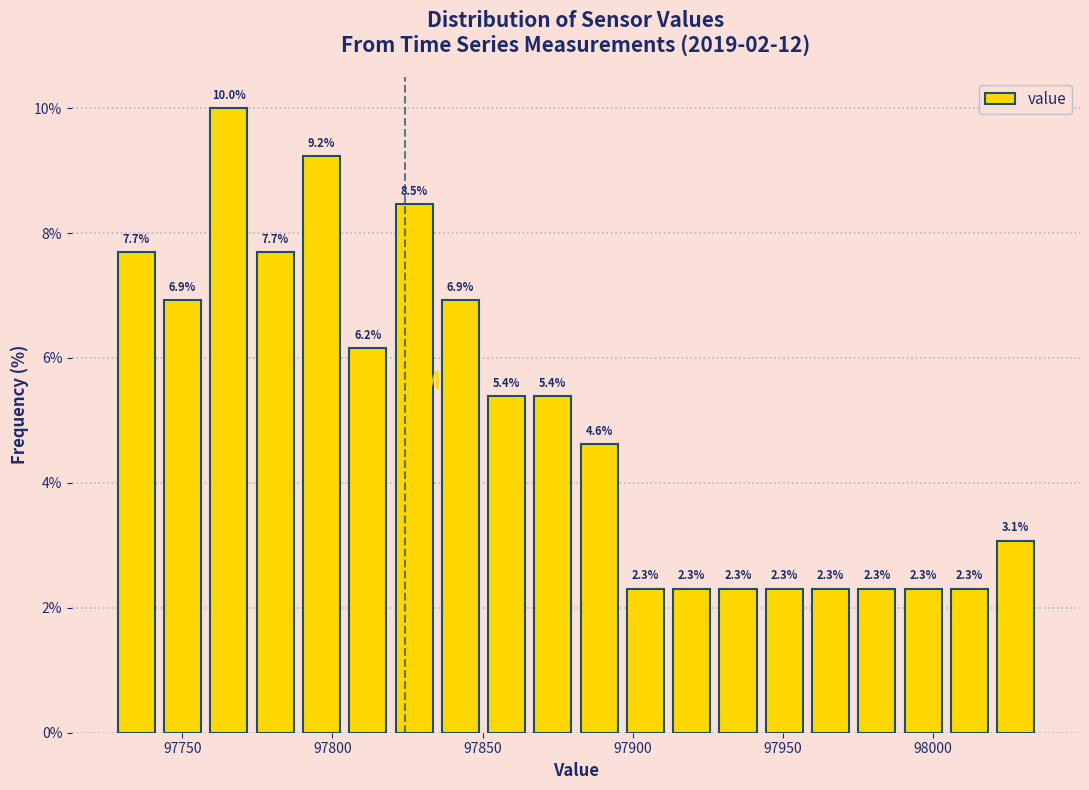

Around what value on the x-axis is the tallest bar? Give the approximate position of its centre, as read against the axis.

97765